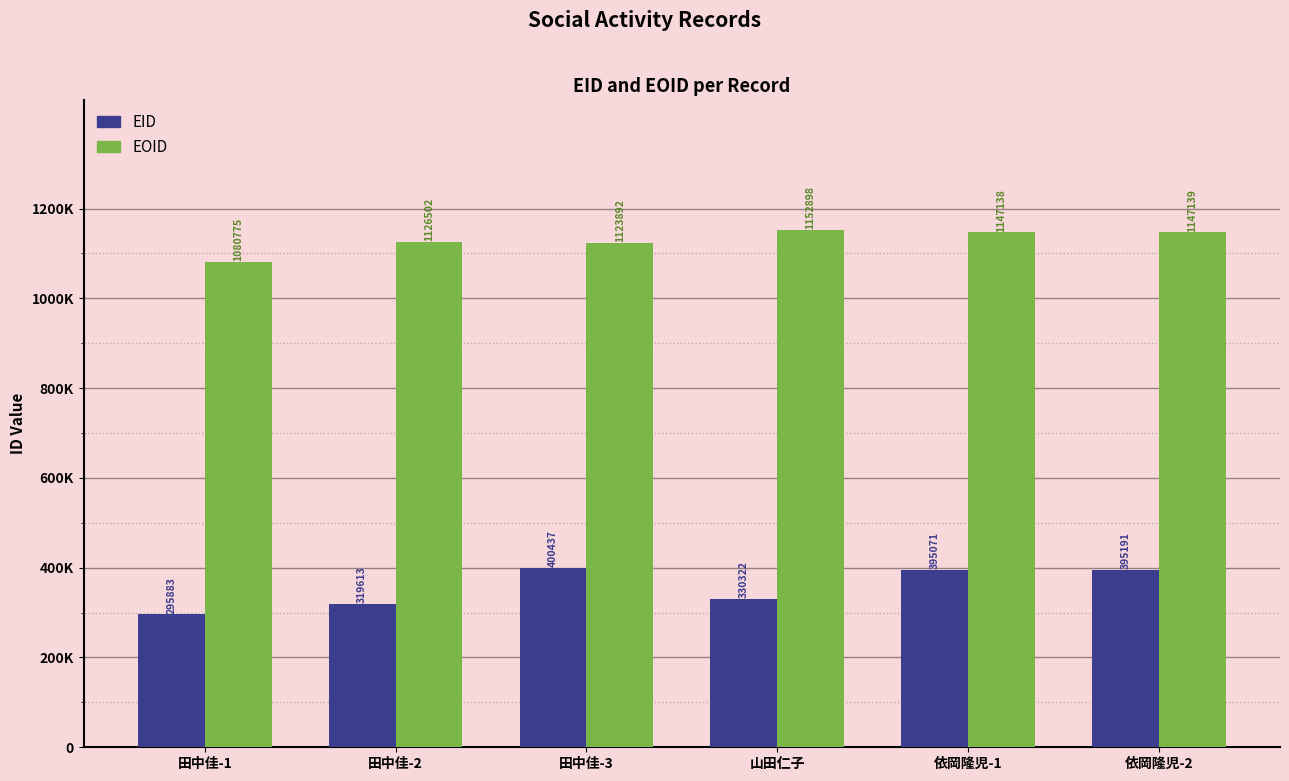

What are all the series names shown in the legend?

EID, EOID